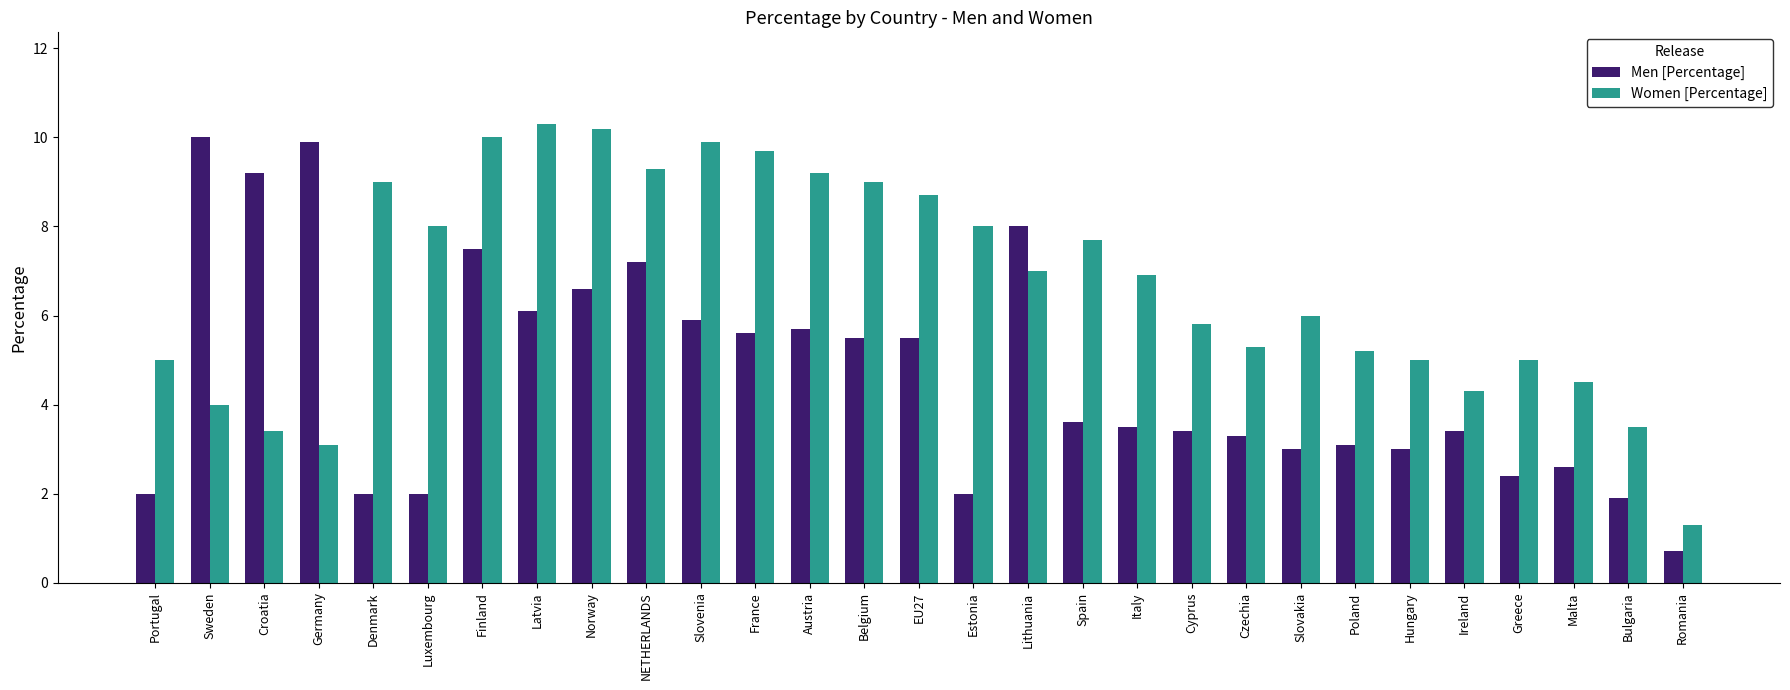

List the series in order of their peak value, highest first.

Women [Percentage], Men [Percentage]